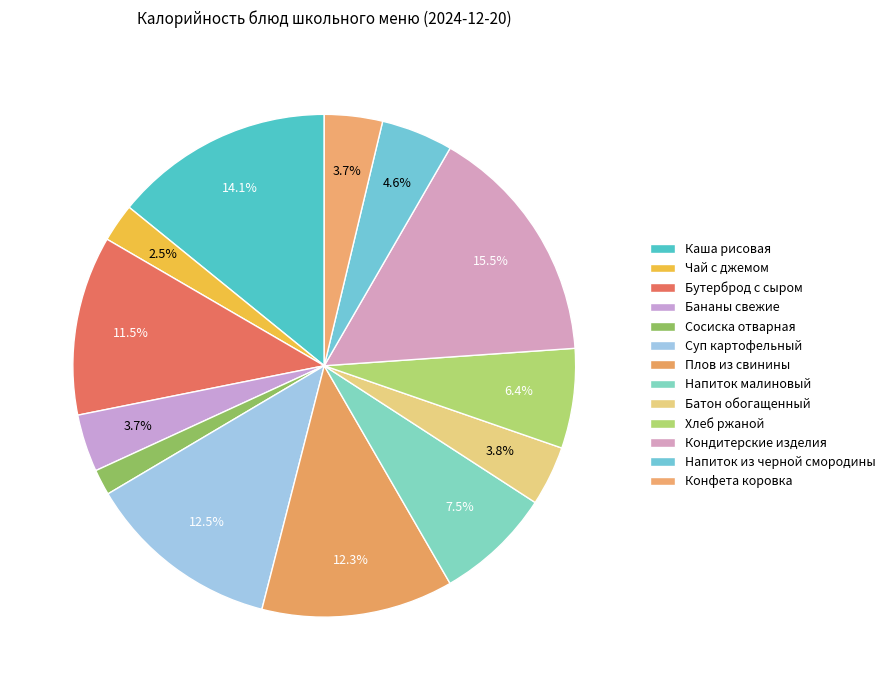

How many slices are in this pie chart?

13